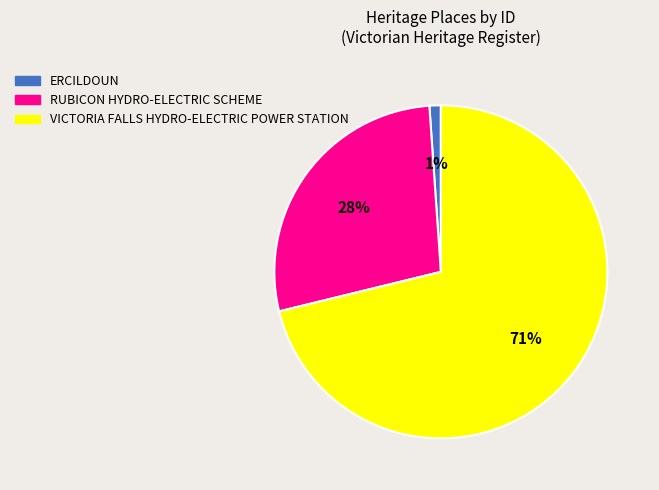

True or false: RUBICON HYDRO-ELECTRIC SCHEME accounts for 17% of the total.

False